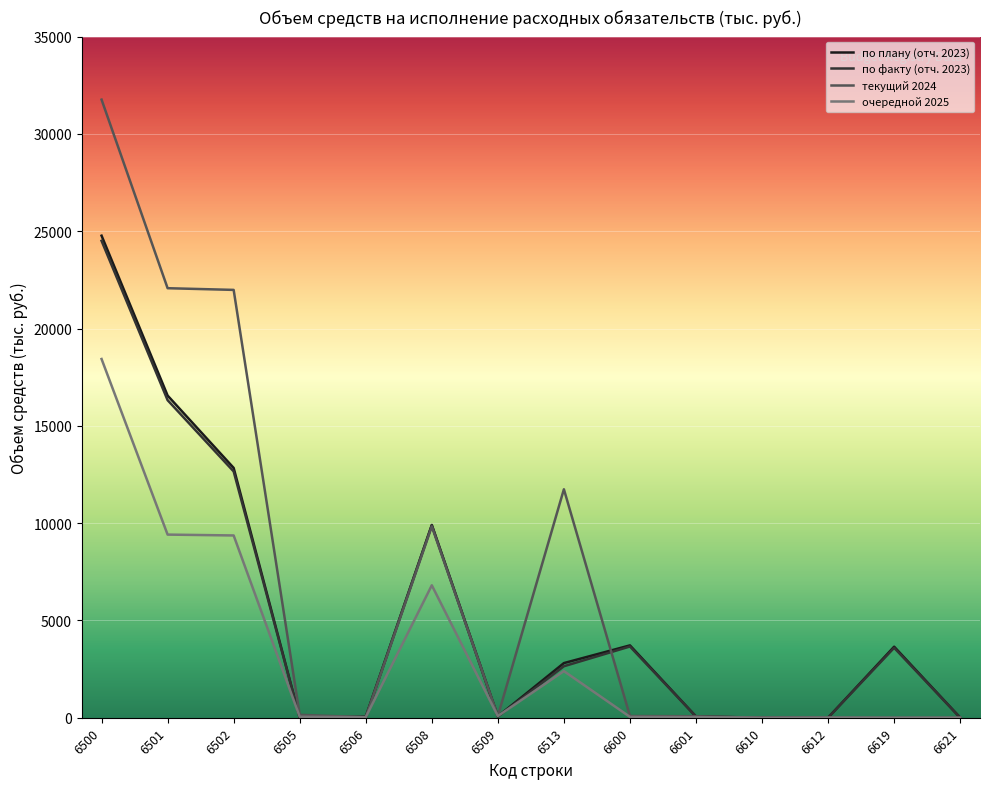

Reading left to right, what are all the values shown in this chart?

по плану (отч. 2023): 6500=24771.0	6501=16554.2	6502=12836.9	6505=9.5	6506=46.4	6508=9906.1	6509=67.1	6513=2807.8	6600=3717.3	6601=60.3	6610=3.0	6612=2.0	6619=3650.0	6621=2.0
по факту (отч. 2023): 6500=24507.2	6501=16318.2	6502=12657.0	6505=9.5	6506=46.1	6508=9889.0	6509=67.0	6513=2645.4	6600=3661.2	6601=60.3	6610=3.0	6612=2.0	6619=3593.9	6621=2.0
текущий 2024: 6500=31763.1	6501=22071.9	6502=21984.9	6505=150.0	6506=21.5	6508=9829.3	6509=85.0	6513=11740.6	6600=87.0	6601=74.0	6610=3.0	6612=8.0	6619=0.0	6621=2.0
очередной 2025: 6500=18434.1	6501=9410.2	6502=9366.2	6505=50.0	6506=30.0	6508=6805.5	6509=85.0	6513=2395.7	6600=44.0	6601=31.0	6610=3.0	6612=8.0	6619=0.0	6621=2.0